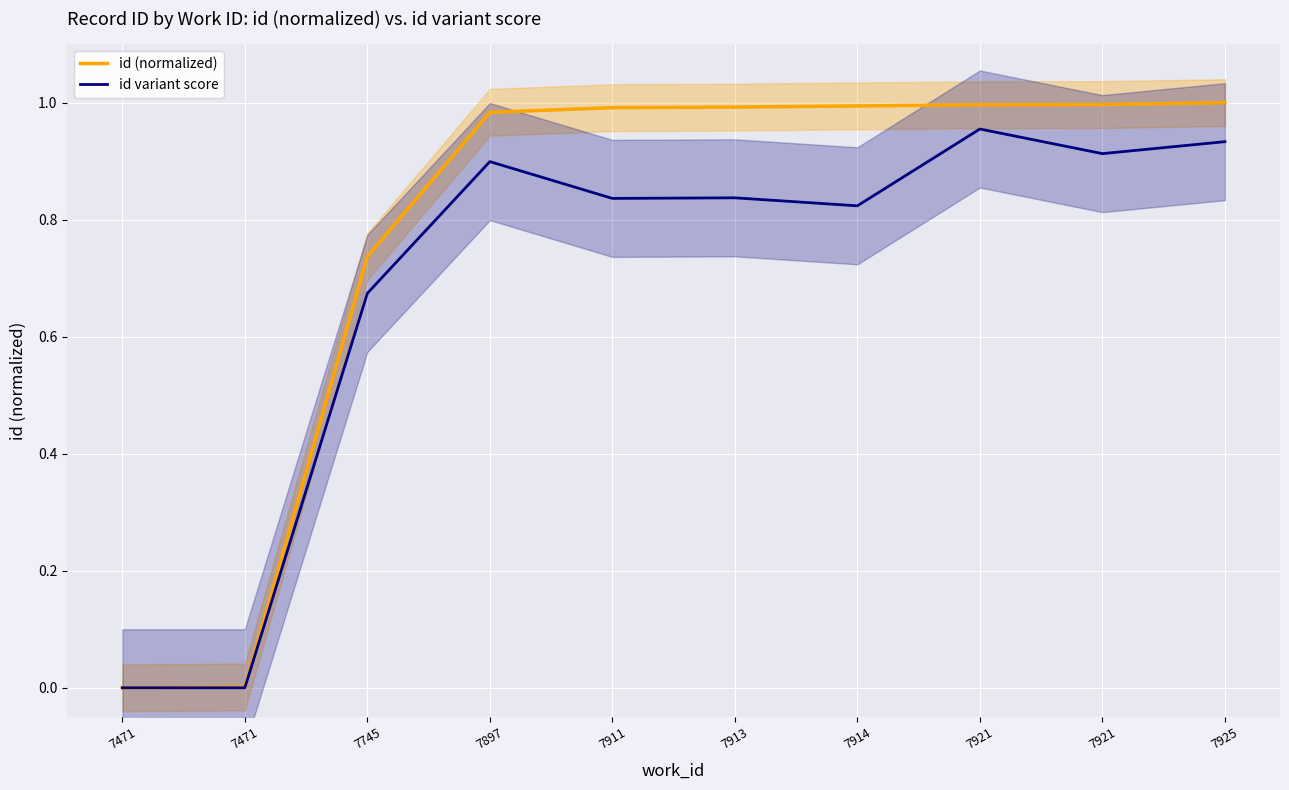

Rank the series at 7471 from highest to lowest value.

id (normalized), id variant score